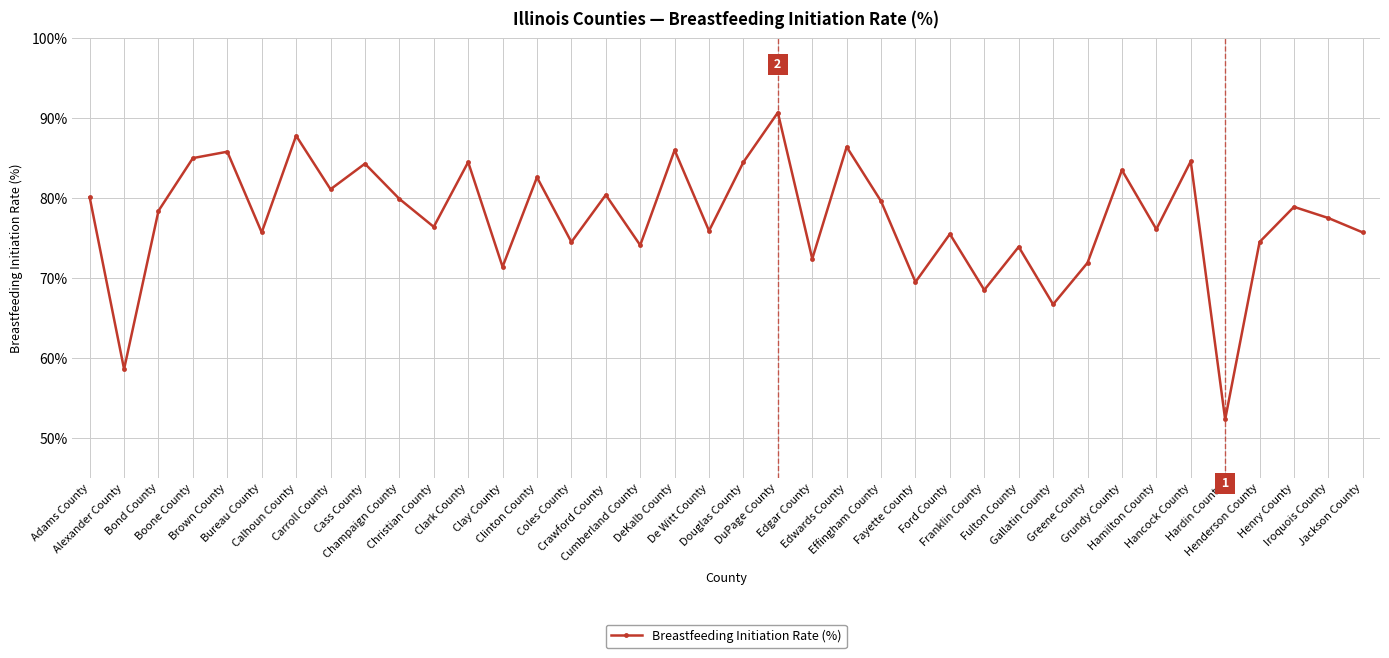

Which has a higher value, Calhoun County or Henry County?

Calhoun County